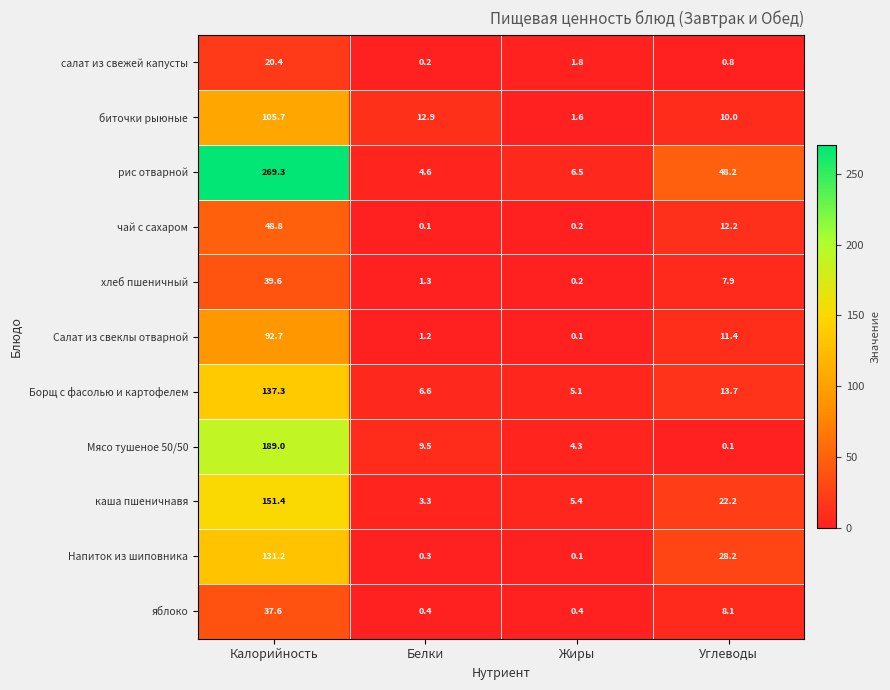

Rank the series by their maximum value, from highest to lowest.

рис отварной, Мясо тушеное 50/50, каша пшеничнавя, Борщ с фасолью и картофелем, Напиток из шиповника, биточки рыюные, Салат из свеклы отварной, чай с сахаром, хлеб пшеничный, яблоко, салат из свежей капусты